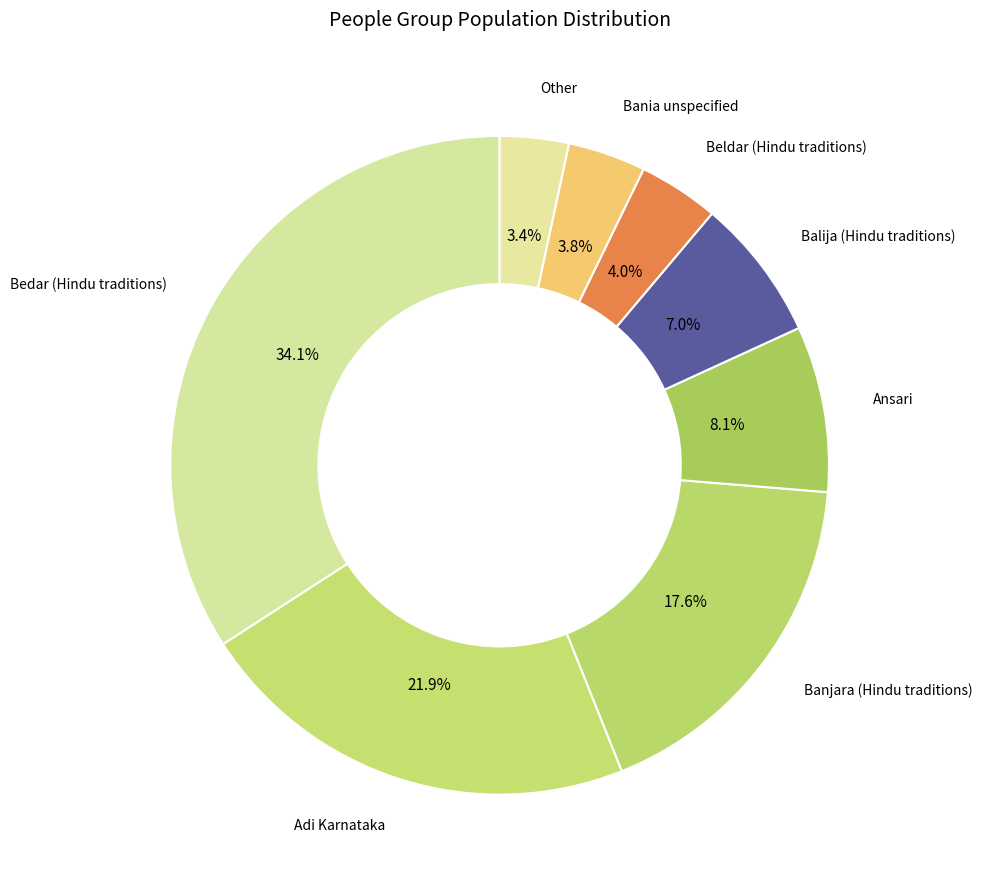

Does Banjara (Hindu traditions) account for over 50% of the chart?

No